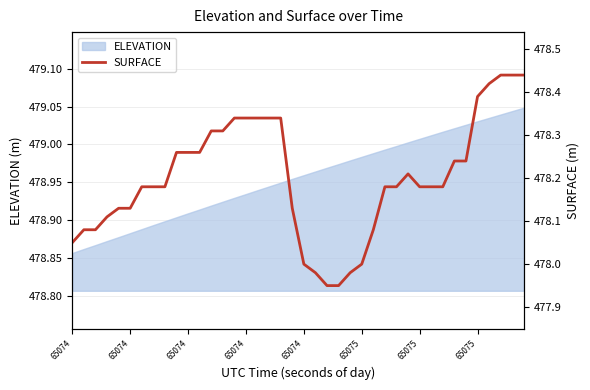

How many interior local peaks (higher than both neighbors) does the data have?

1